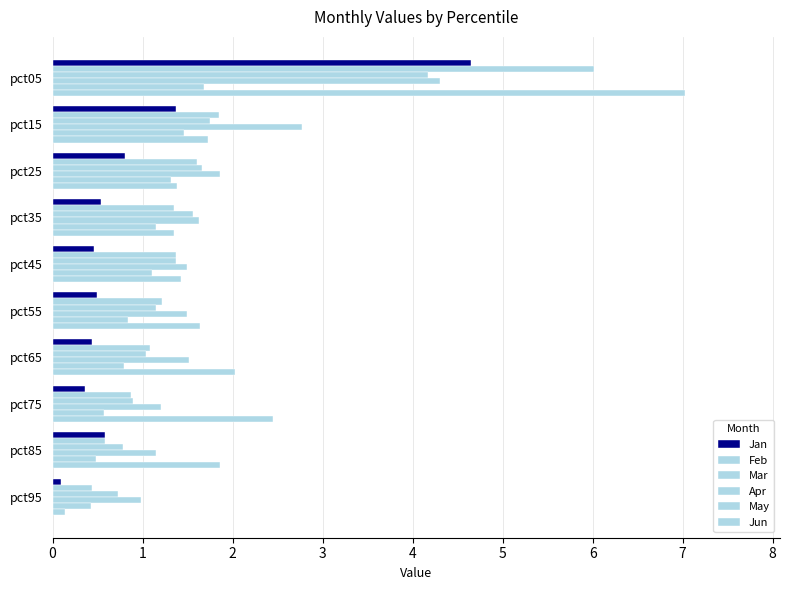

How many data points in Apr are above 1?

9